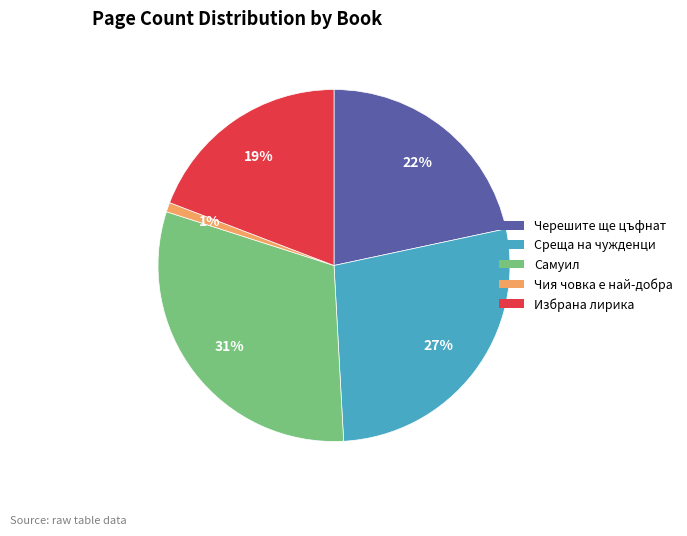

Does any single category account for the majority?

No